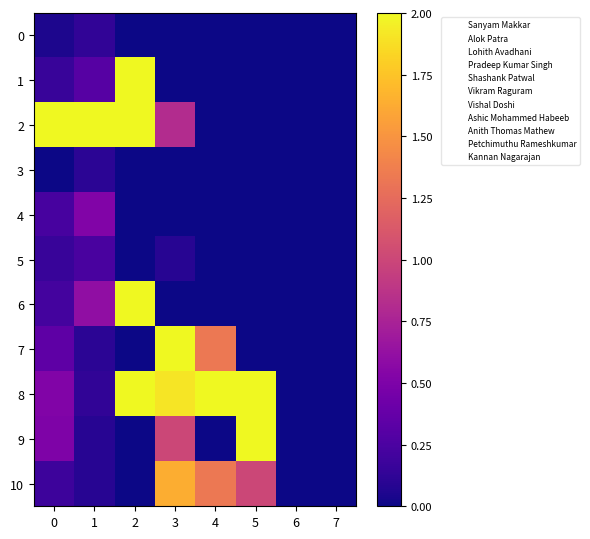

List the series in order of their peak value, lowest first.

3, 0, 5, 4, 10, 1, 2, 6, 7, 8, 9